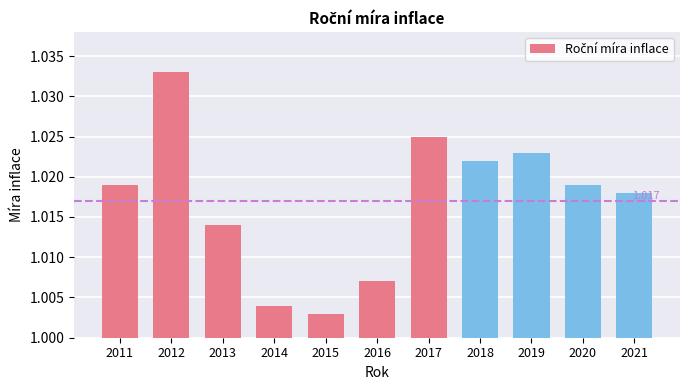

List the labels in order of value, smallest first.

2015, 2014, 2016, 2013, 2021, 2011, 2020, 2018, 2019, 2017, 2012